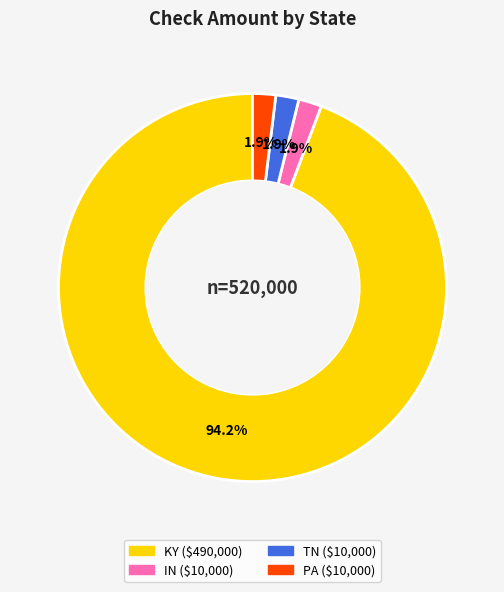

Approximately how many times larger is the value at IN compared to TN?

1.0